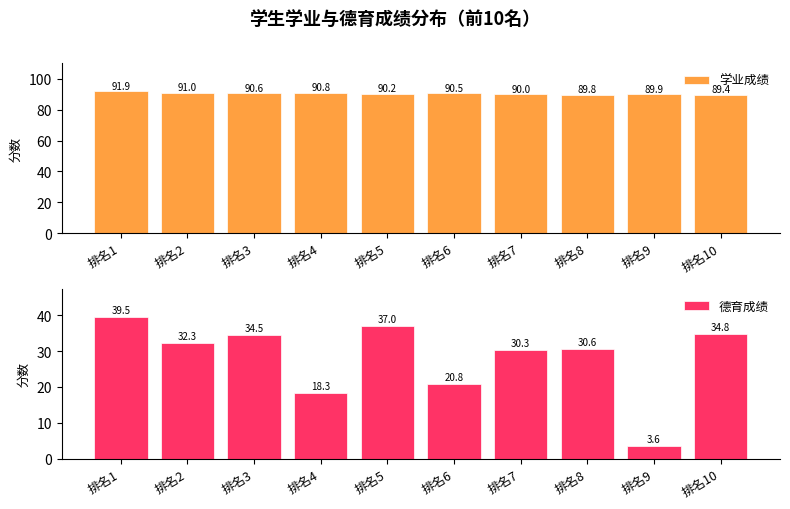

Rank the series by their average value, from lowest to highest.

德育成绩, 学业成绩